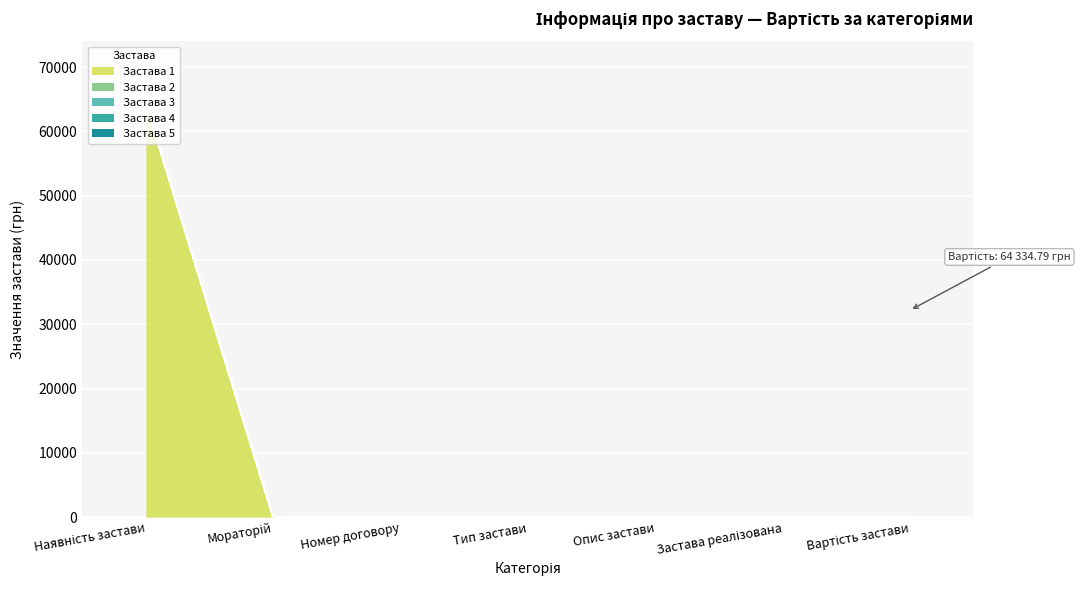

Reading left to right, what are all the values shown in this chart?

Застава 1: Наявність застави=64334.8	Мораторій=0.0	Номер договору=0.0	Тип застави=0.0	Опис застави=0.0	Застава реалізована=0.0	Вартість застави=0.0
Застава 2: Наявність застави=0.0	Мораторій=0.0	Номер договору=0.0	Тип застави=0.0	Опис застави=0.0	Застава реалізована=0.0	Вартість застави=0.0
Застава 3: Наявність застави=0.0	Мораторій=0.0	Номер договору=0.0	Тип застави=0.0	Опис застави=0.0	Застава реалізована=0.0	Вартість застави=0.0
Застава 4: Наявність застави=0.0	Мораторій=0.0	Номер договору=0.0	Тип застави=0.0	Опис застави=0.0	Застава реалізована=0.0	Вартість застави=0.0
Застава 5: Наявність застави=0.0	Мораторій=0.0	Номер договору=0.0	Тип застави=0.0	Опис застави=0.0	Застава реалізована=0.0	Вартість застави=0.0